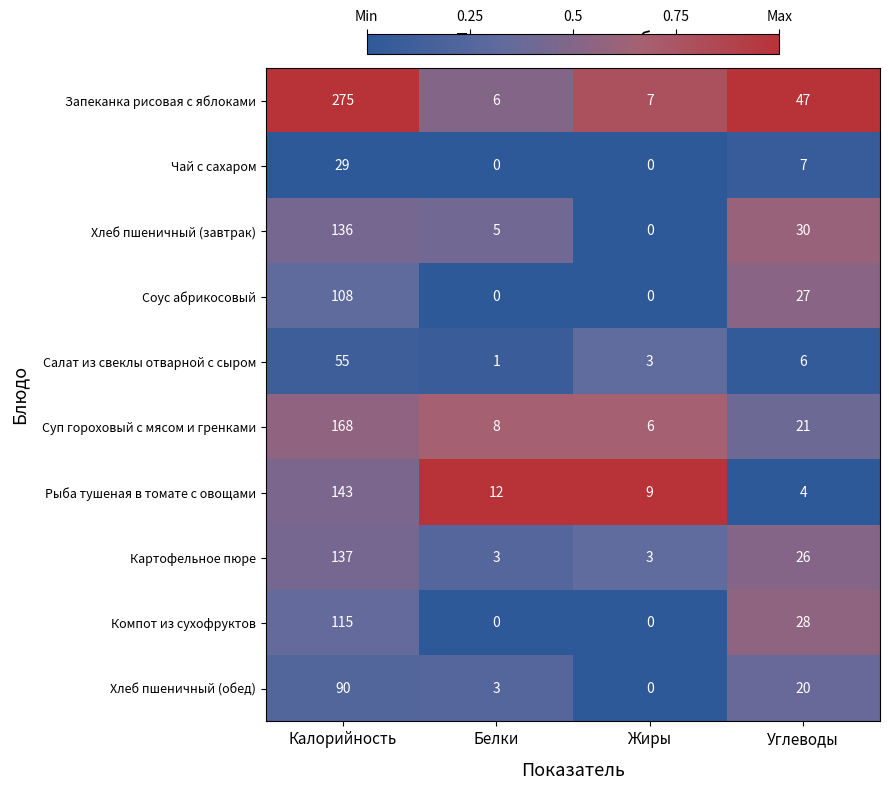

Which series has the largest range (max minus min)?

Запеканка рисовая с яблоками